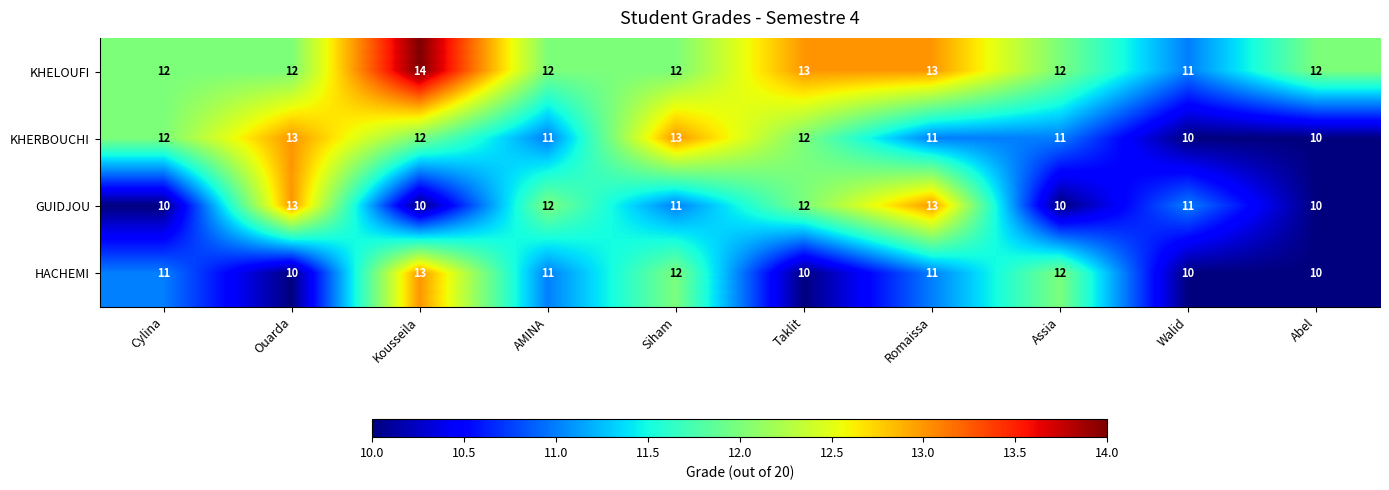

Between Assia and Abel, which series saw the biggest shift?

HACHEMI